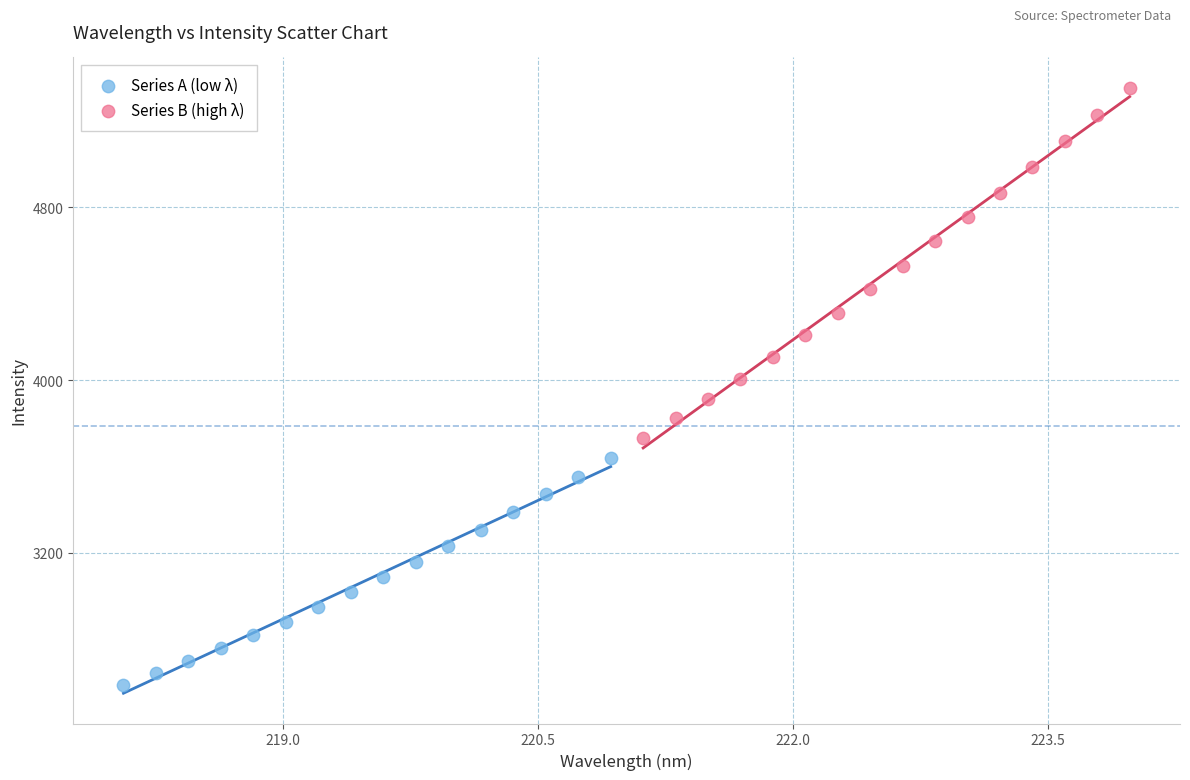

What are all the series names shown in the legend?

Series A (low λ), Series B (high λ)